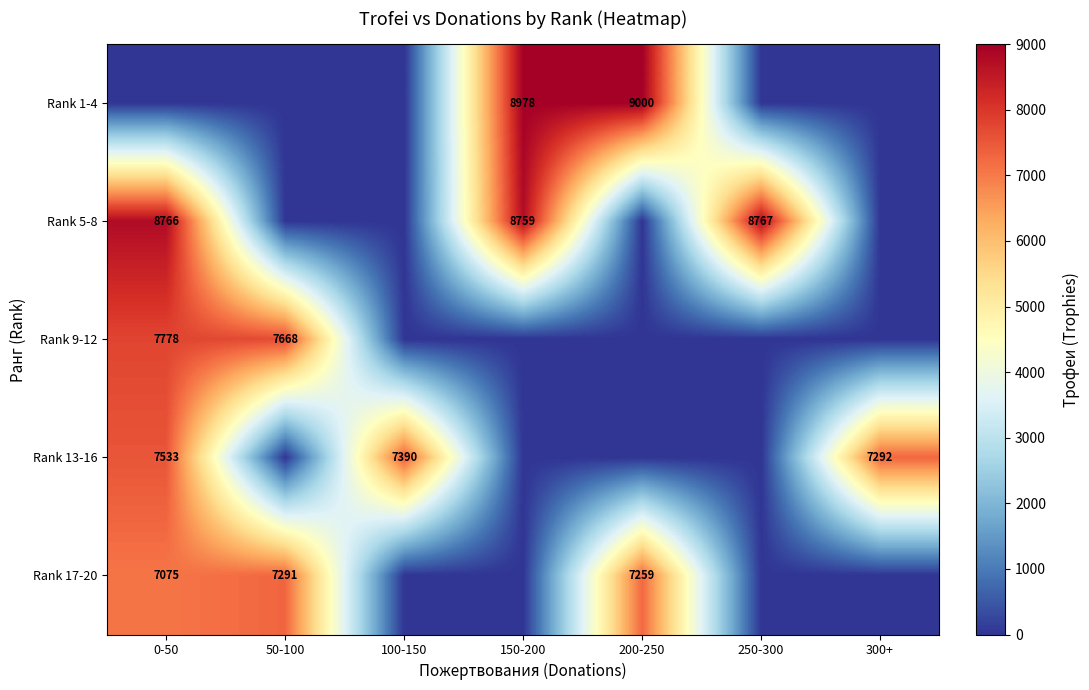

True or false: Rank 9-12 has a value of 11646 at 50-100.

False